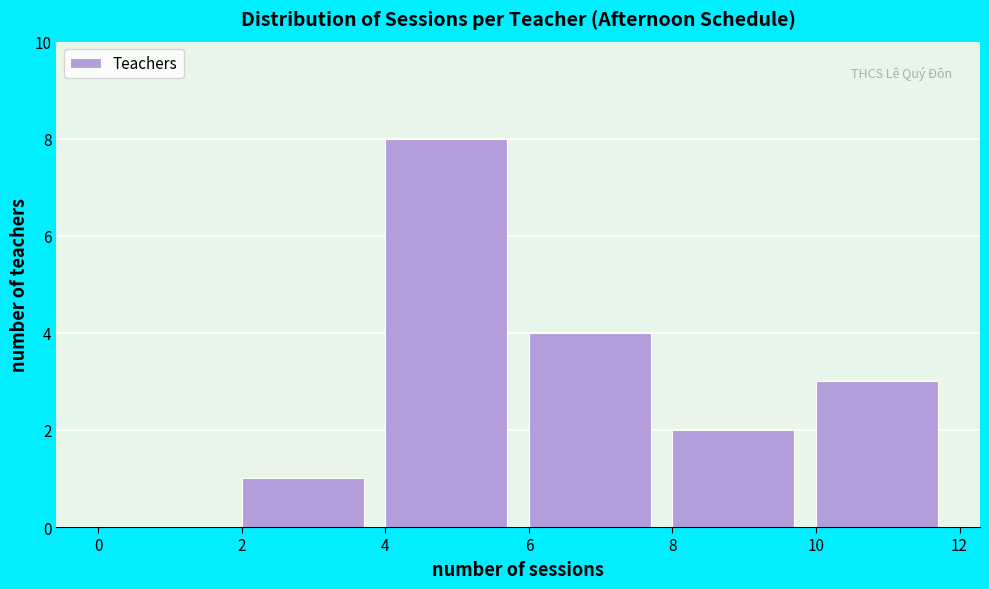

What is the height of the bar covering 2 to 4 on the x-axis? The values are not printed on the chart, so give them approximately, as read against the axis.

1